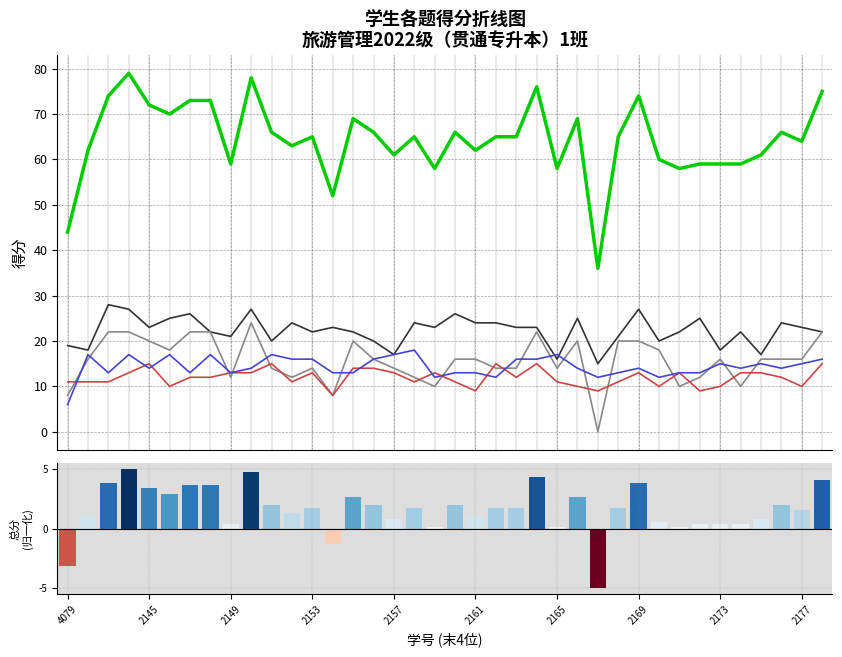

At which category does the chart reach its minimum across all series?

26